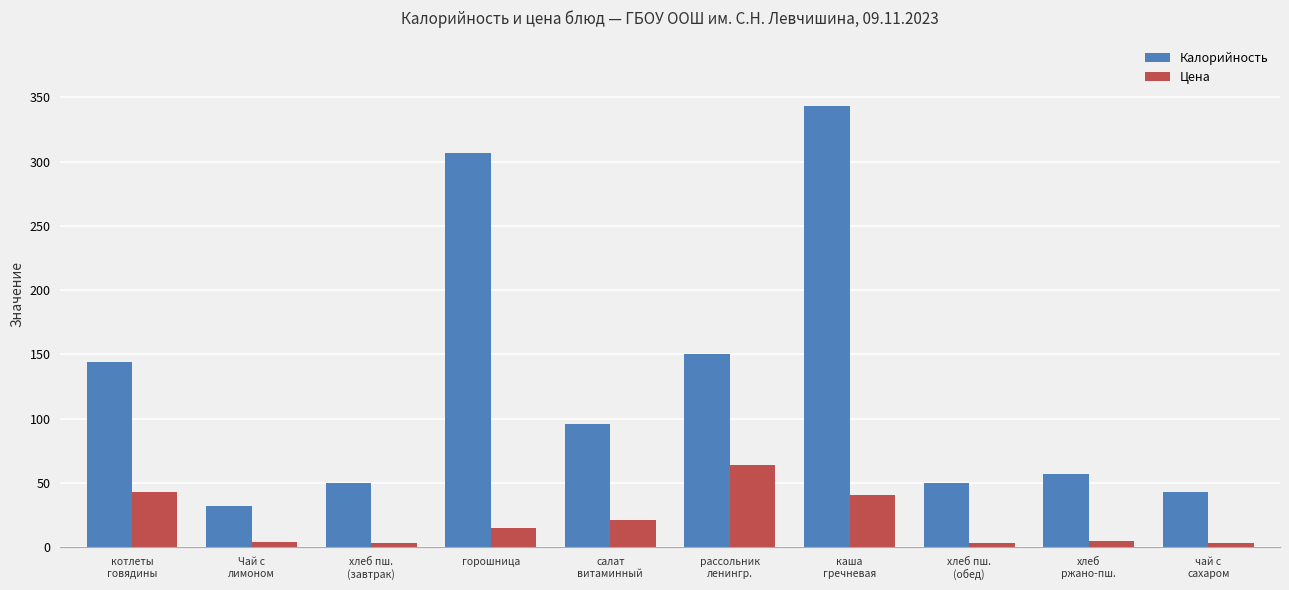

What is the sum of all Цена values?

201.5